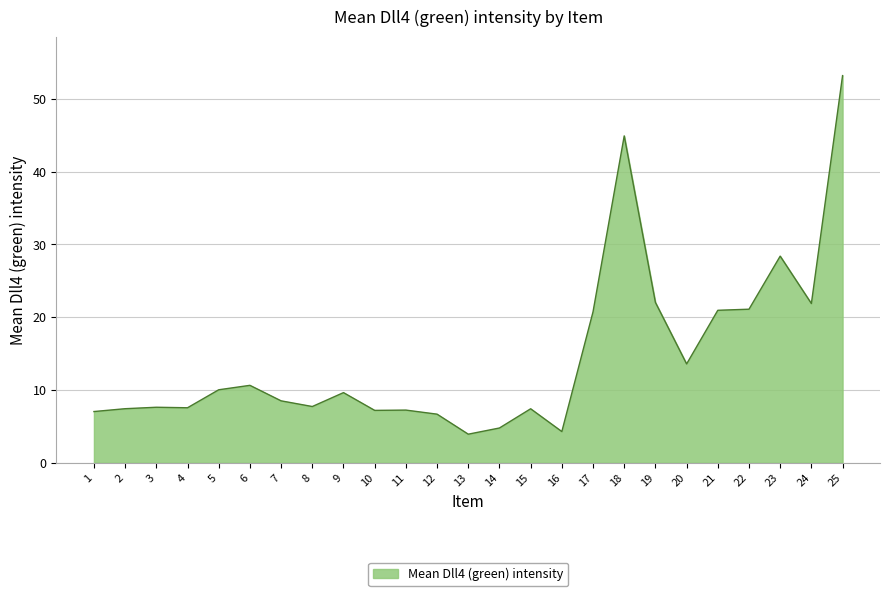

Between 14 and 17, which is larger?

17